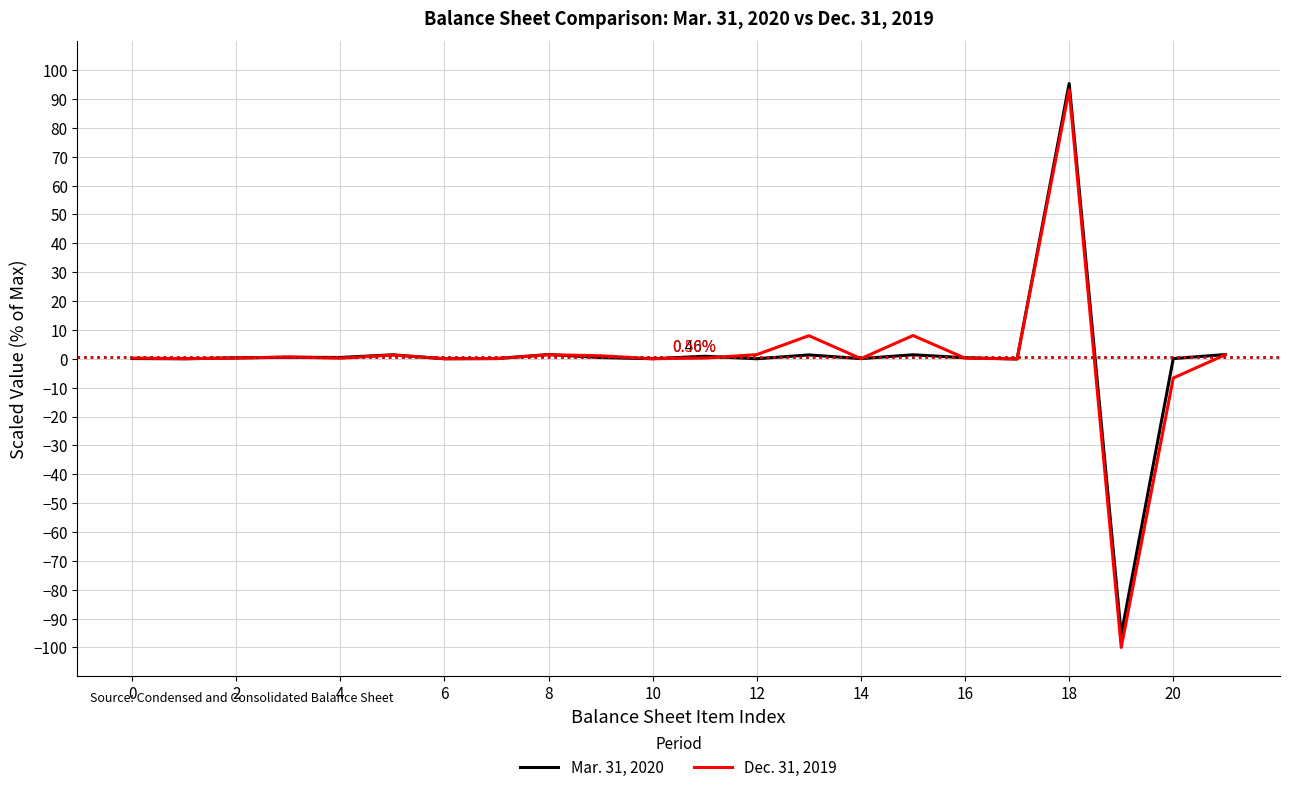

List the series in order of their peak value, highest first.

Mar. 31, 2020, Dec. 31, 2019